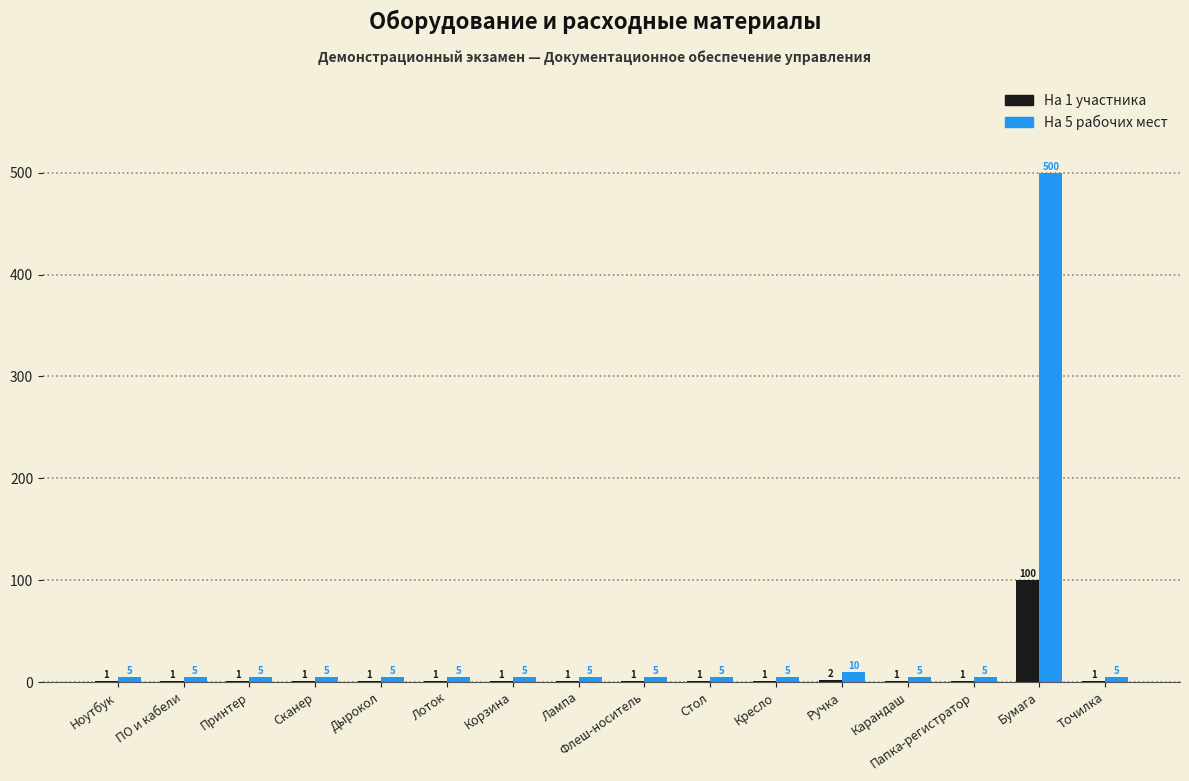

True or false: На 1 участника has a value of 1 at Стол.

True